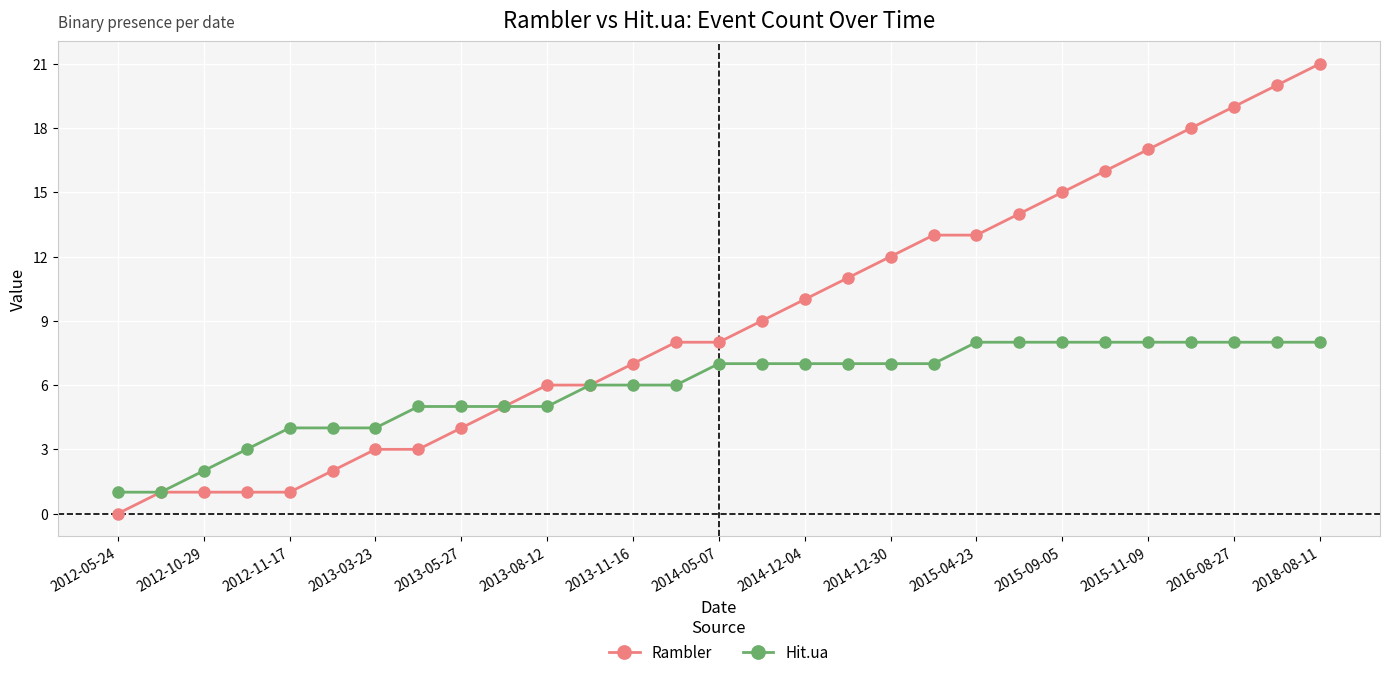

Rank the series by their average value, from lowest to highest.

Hit.ua, Rambler